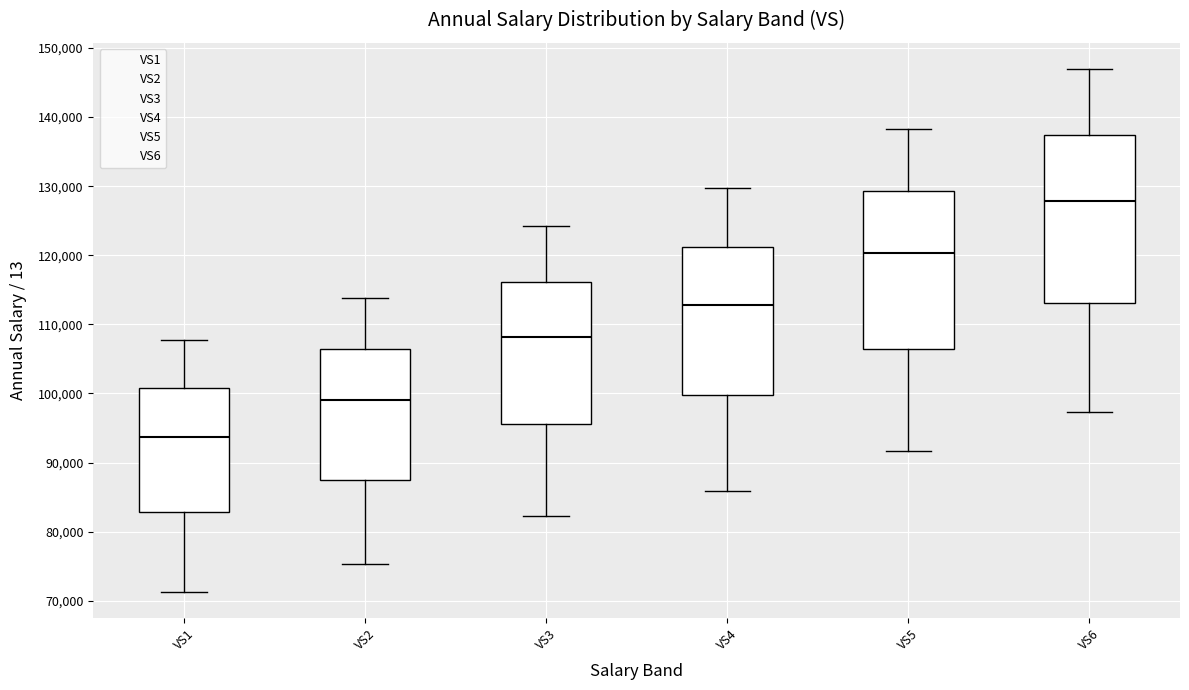

Comparing the boxes themselves (not the whiskers), which one is the tallest?

VS6